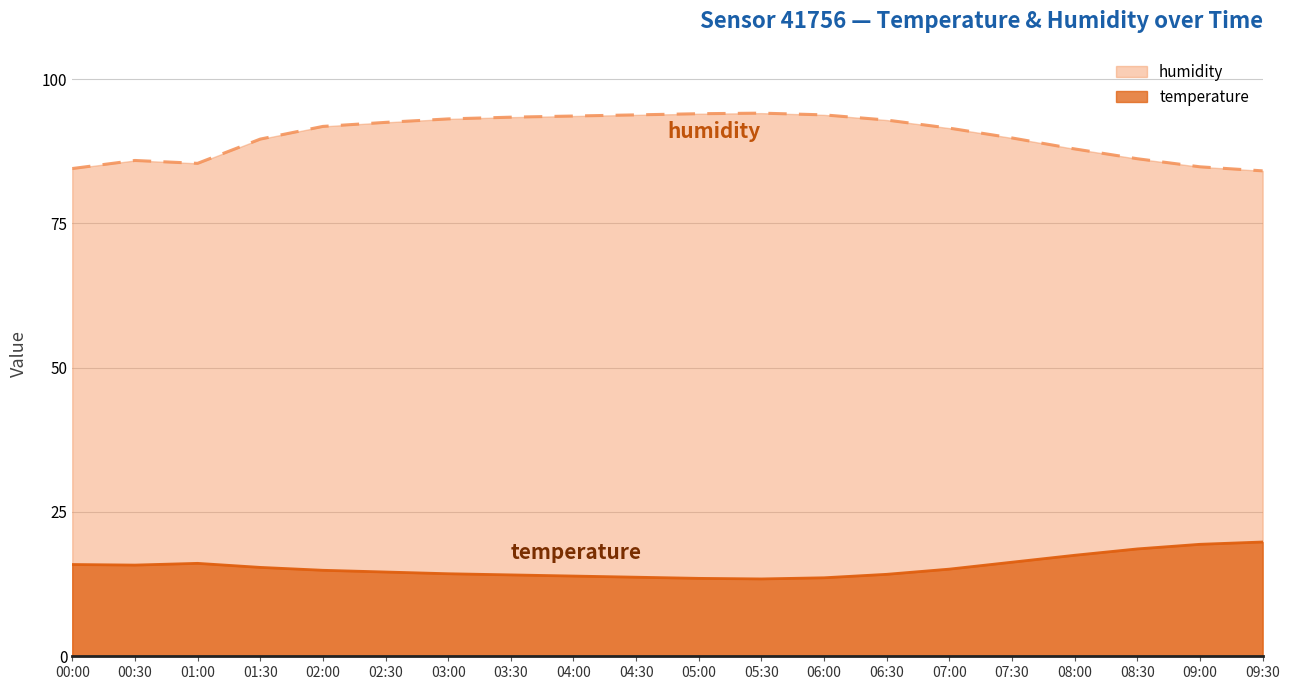

What is the sum of all humidity values?

1802.7